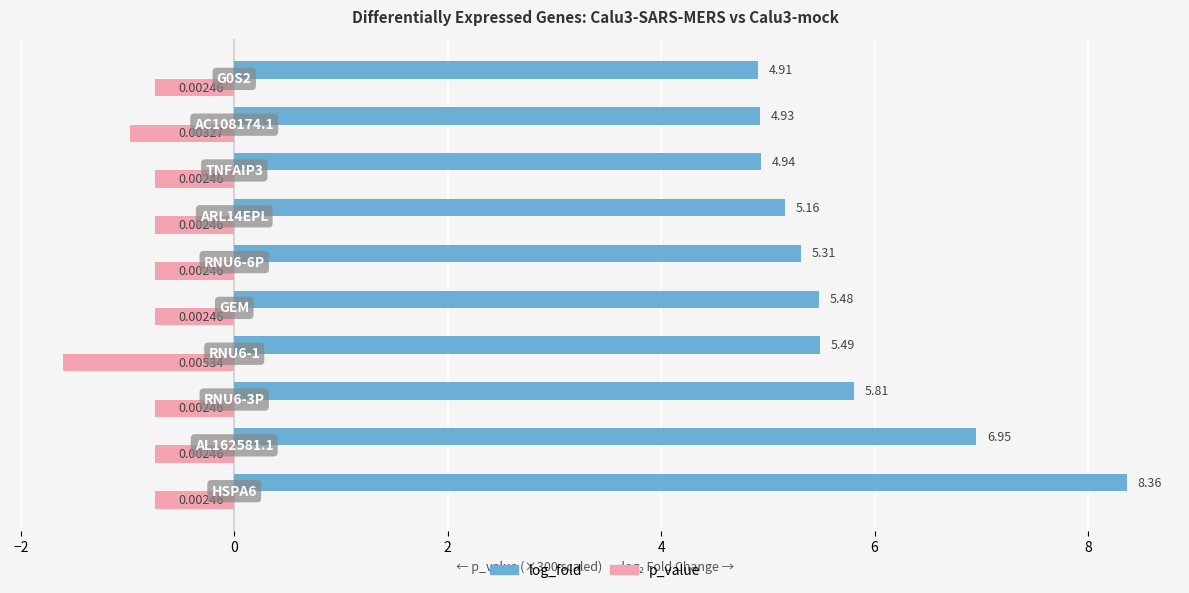

Rank the series by their maximum value, from lowest to highest.

p_value, log_fold